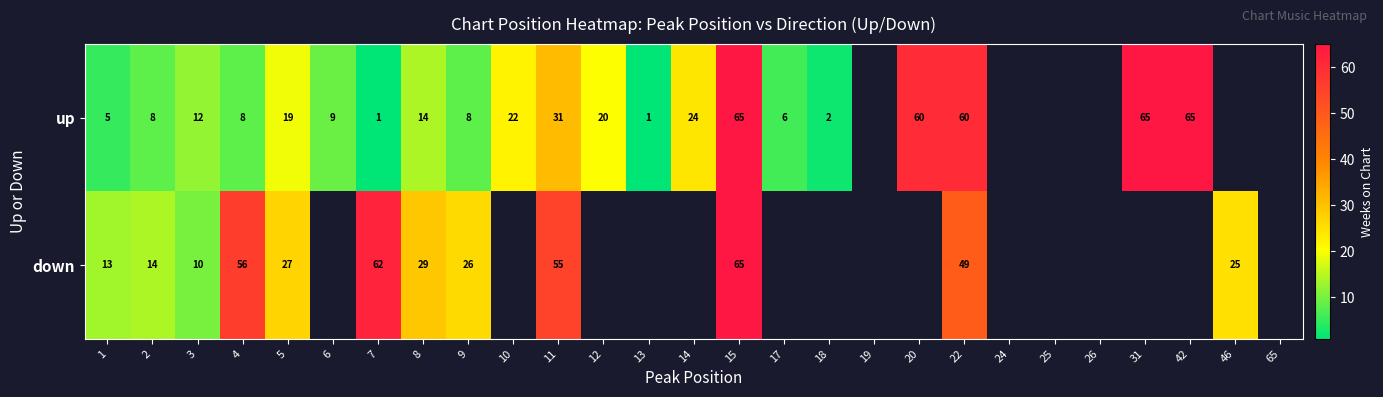

True or false: up has a value of 14 at 6.

False